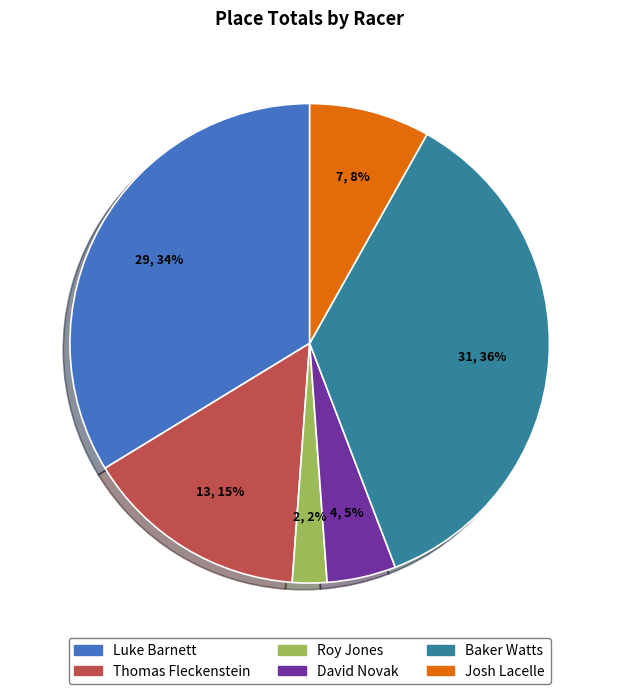

Does Roy Jones represent more than half of the total?

No